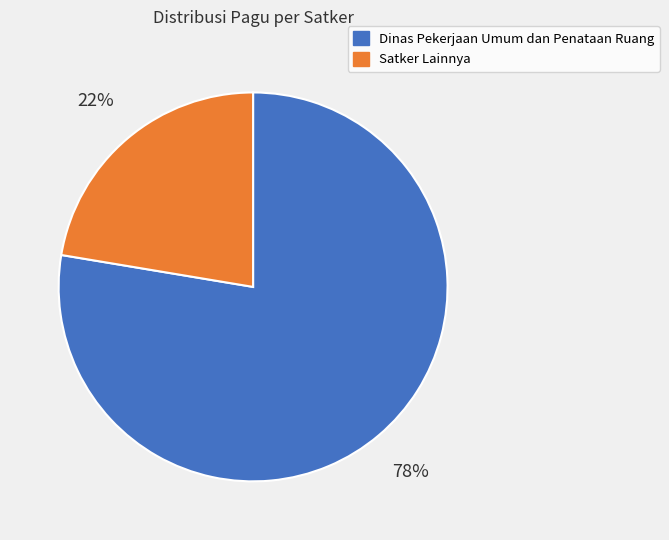

Is there a majority slice in this chart?

Yes